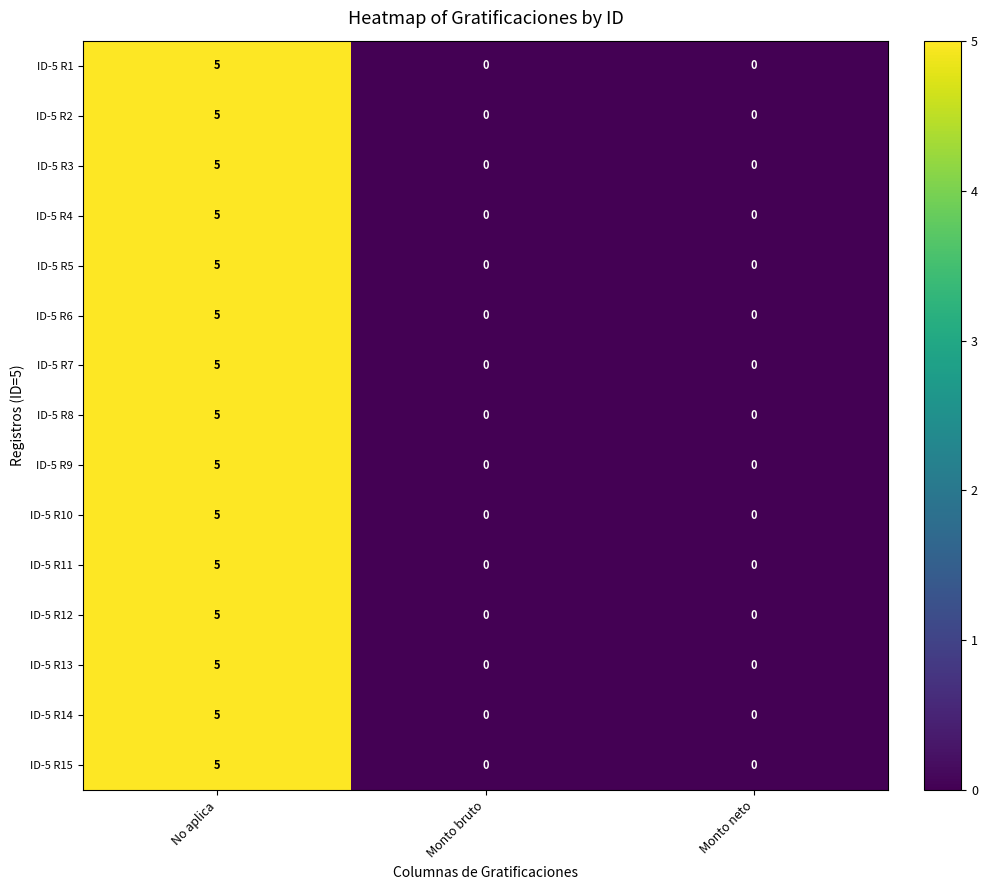

Which category has the highest value across all series?

No aplica